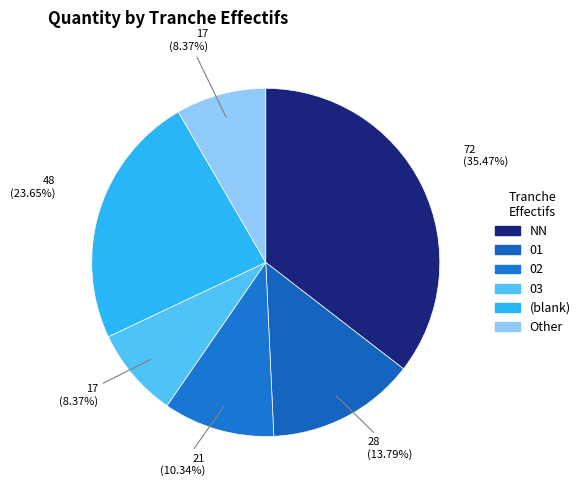

Does 03 account for over 50% of the chart?

No